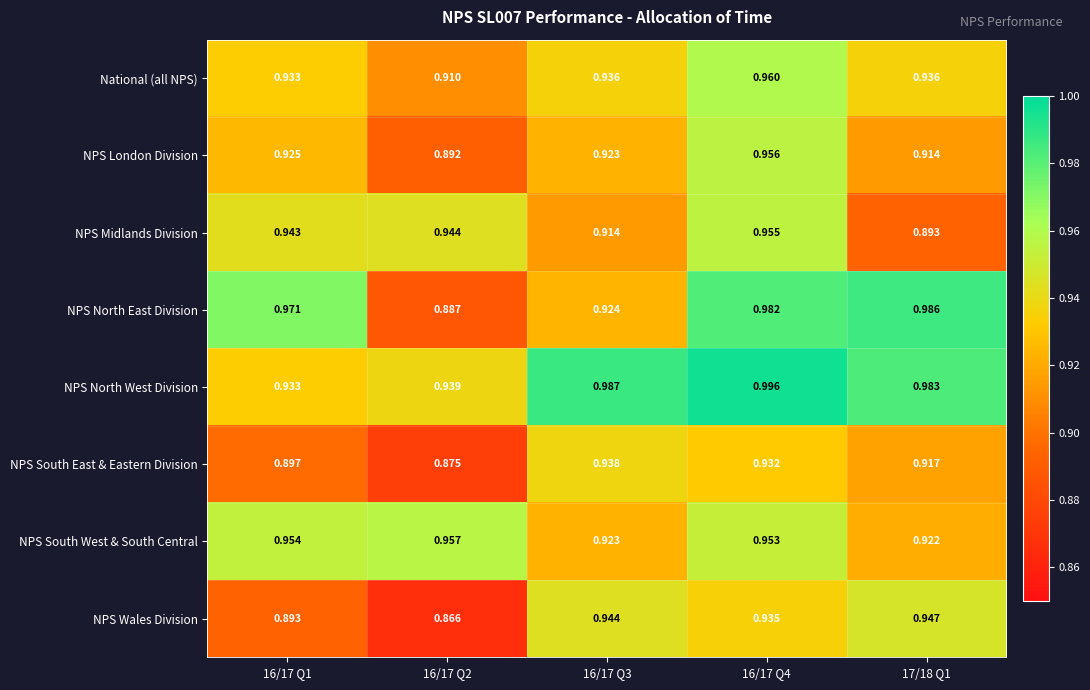

Count the number of data series in this chart.

8